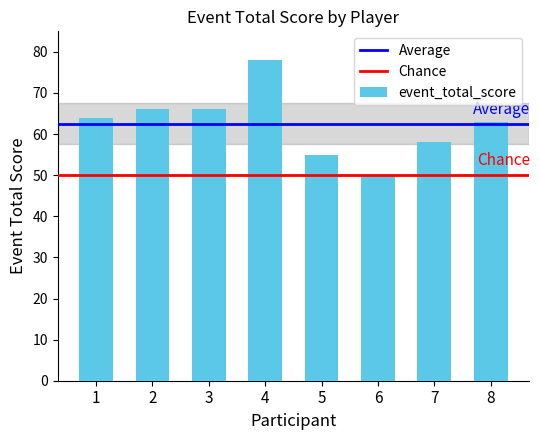

The value at 8 is 94. True or false?

False